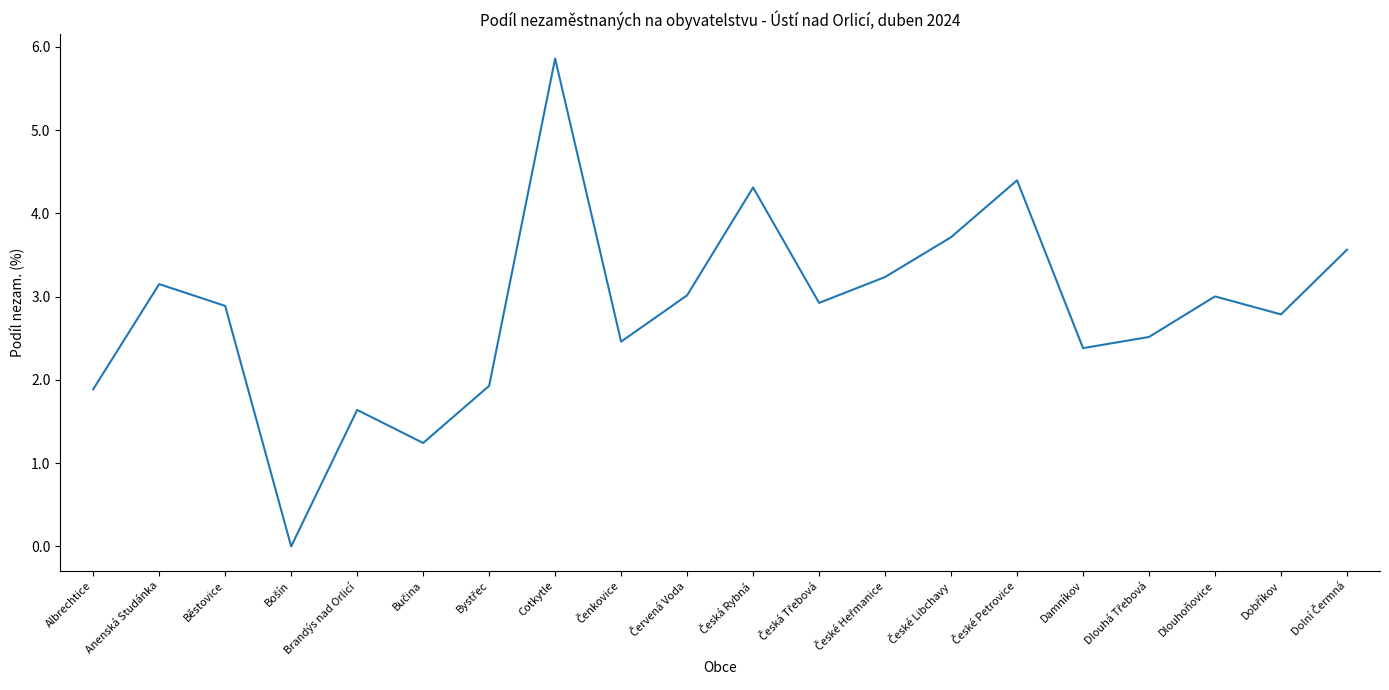

Is it true that the value at Cotkytle is 4.0?

False